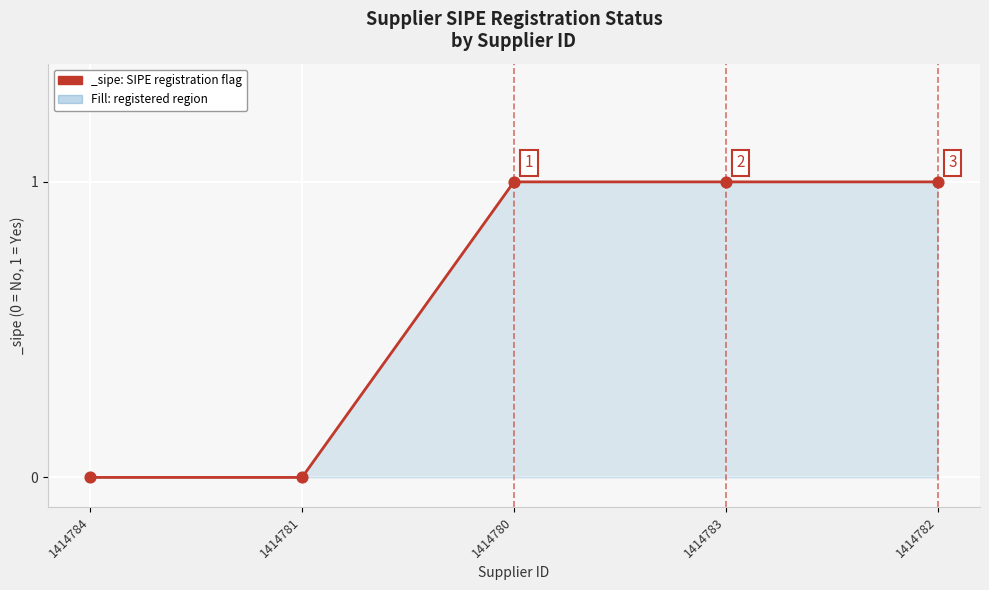

Approximately how many times larger is the value at 1414780 compared to 1414783?

1.0